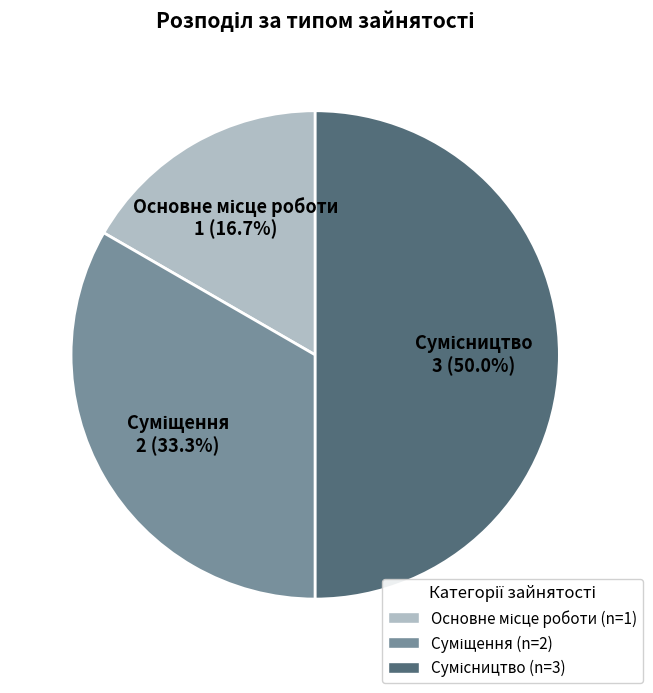

Which slice is the smallest?

Основне місце роботи